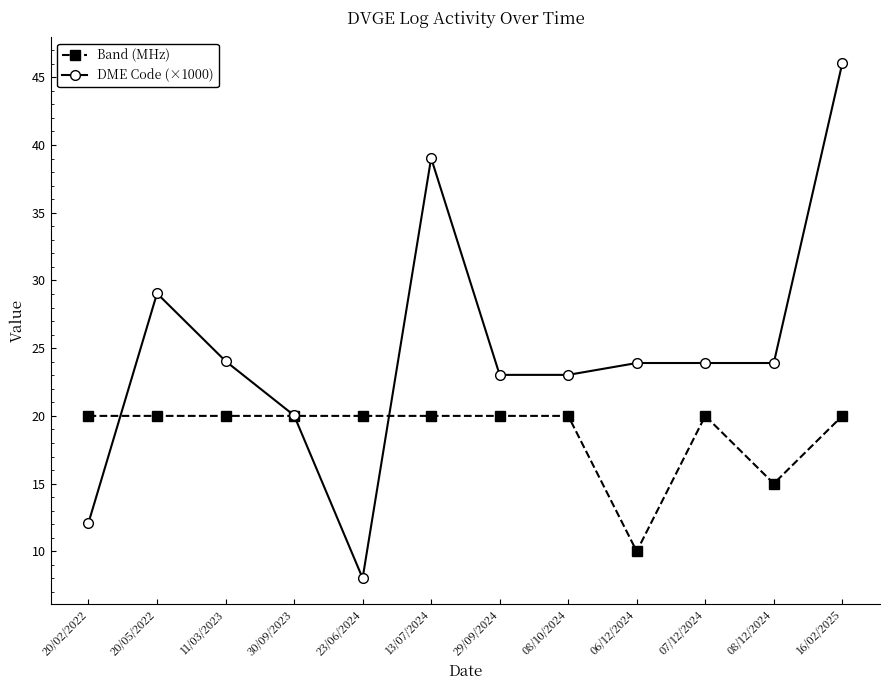

What is the average value of the Band (MHz) series?

18.8